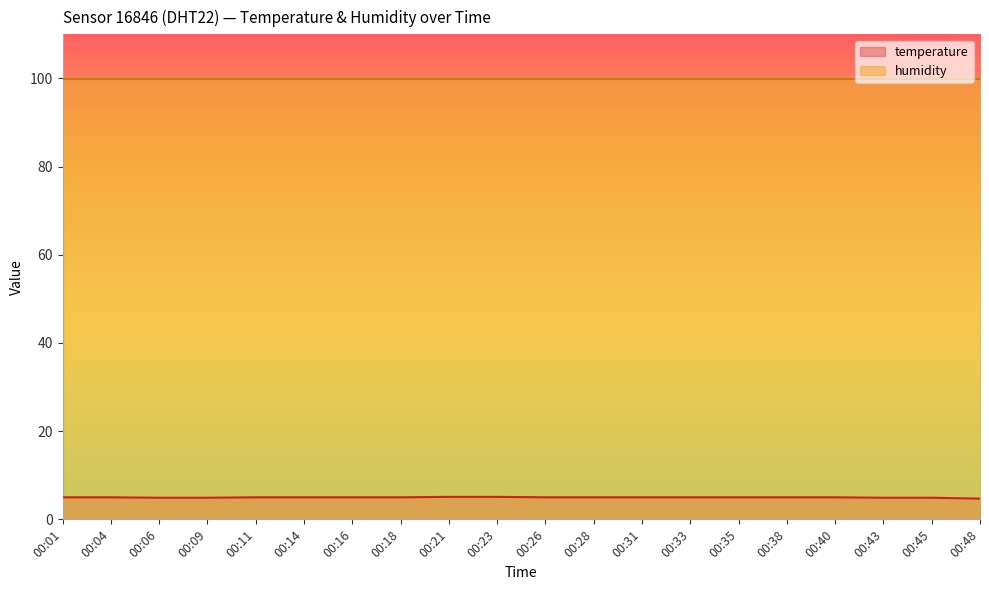

Read the value at 00:14.

5.0